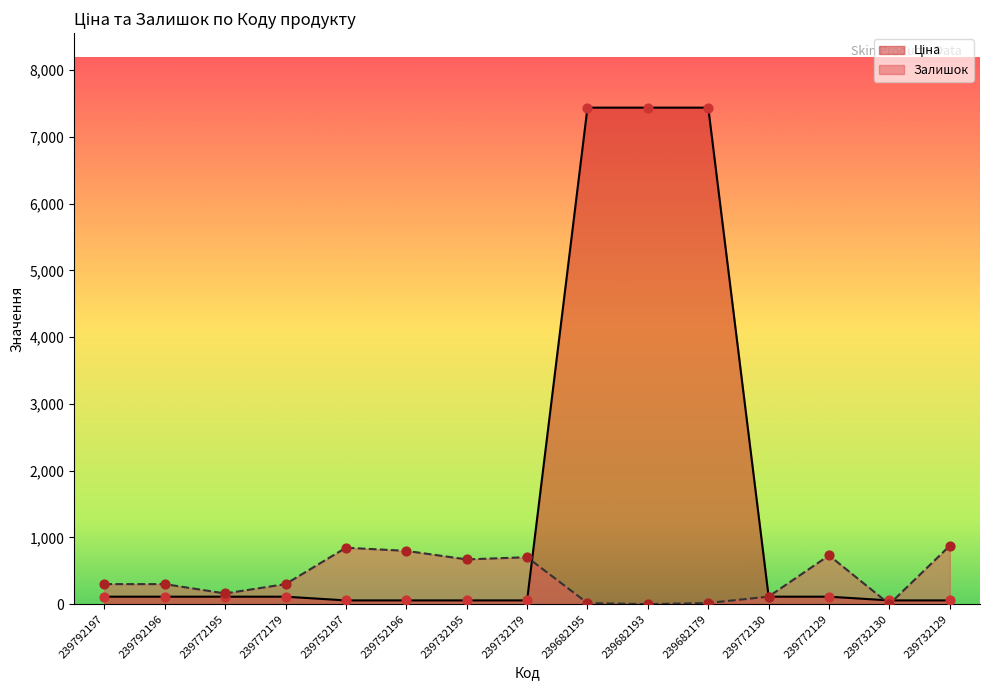

At which category is the sum across all series the highest?

239682179